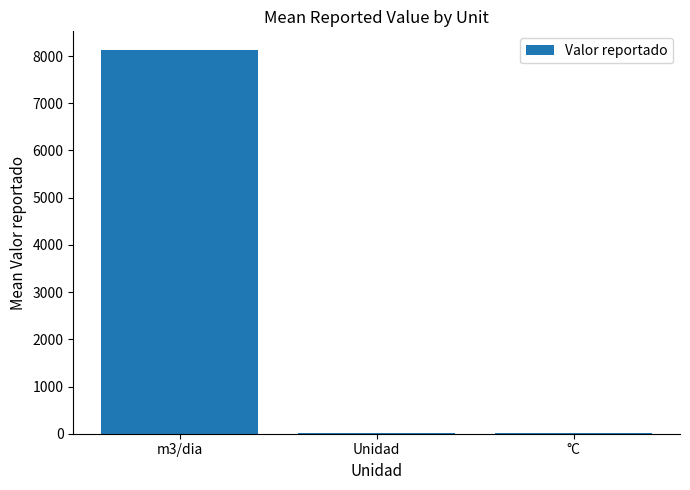

What is the sum of the values at Unidad and °C?

16.8